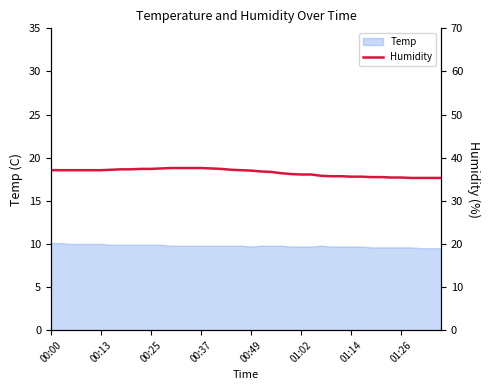

How many data points are above 37?

20